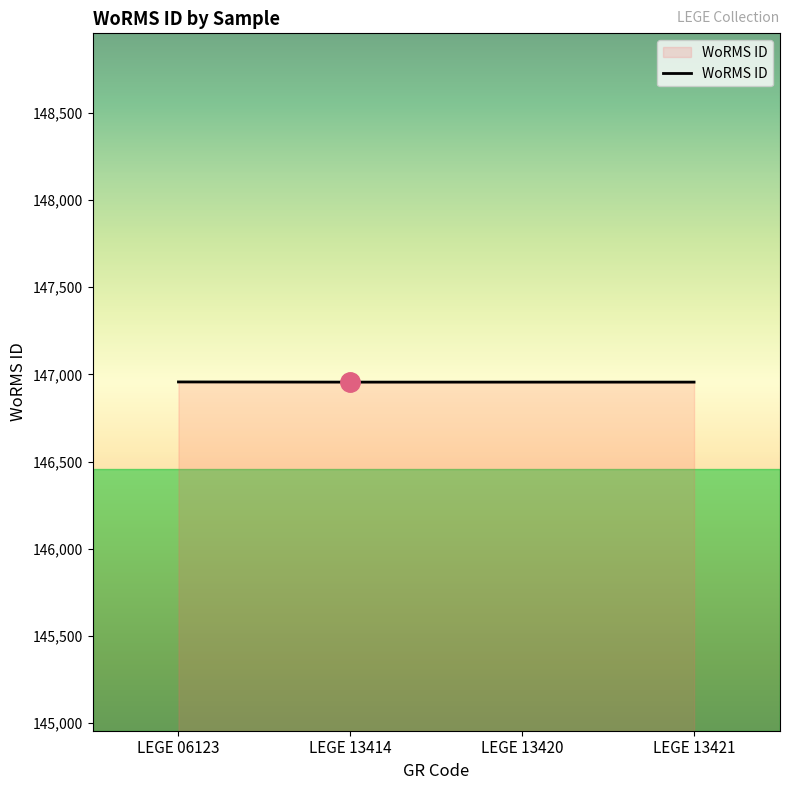

What is the smallest value displayed?

146956